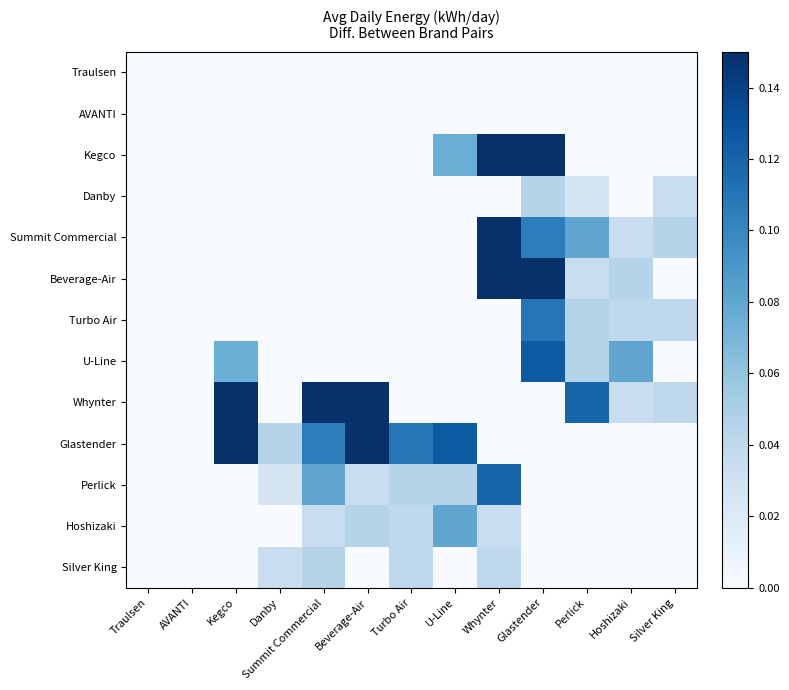

Rank the series by their maximum value, from lowest to highest.

Traulsen, AVANTI, Danby, Silver King, Hoshizaki, Turbo Air, Perlick, U-Line, Summit Commercial, Beverage-Air, Glastender, Kegco, Whynter